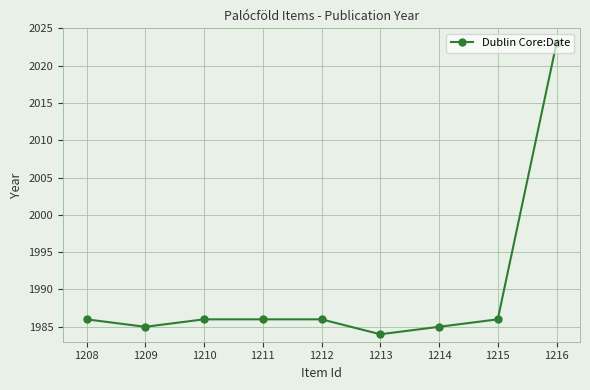

What is the minimum value shown in the chart?

1984